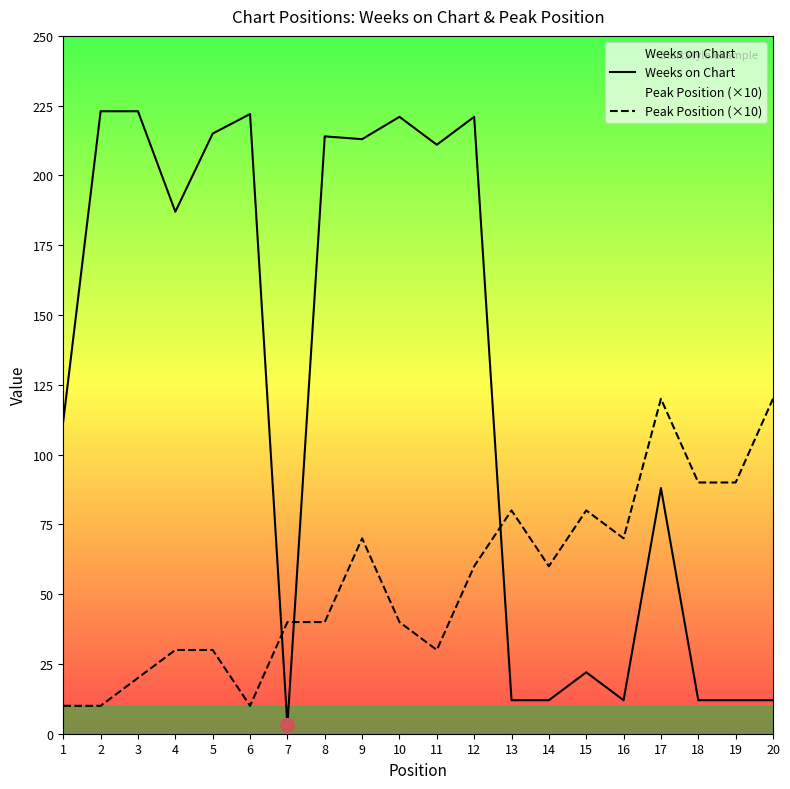

Rank the series by their average value, from lowest to highest.

Peak Position (×10), Weeks on Chart